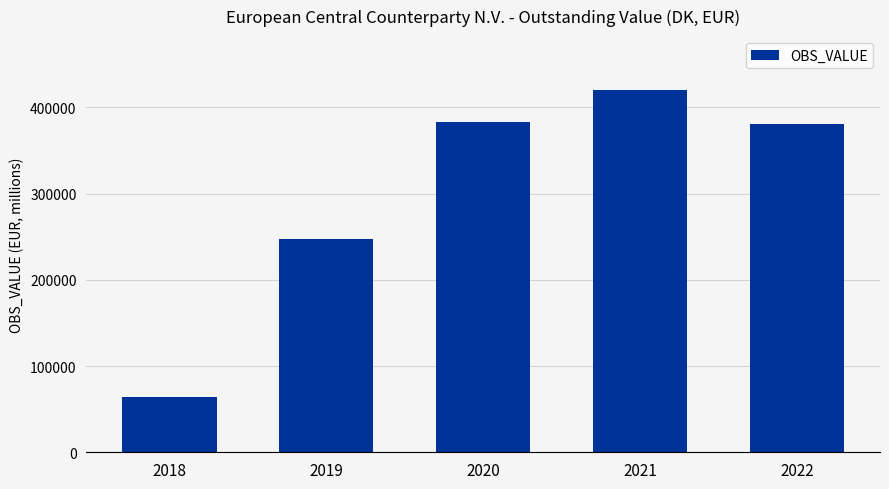

What is the difference between the values at 2021 and 2018?

356183